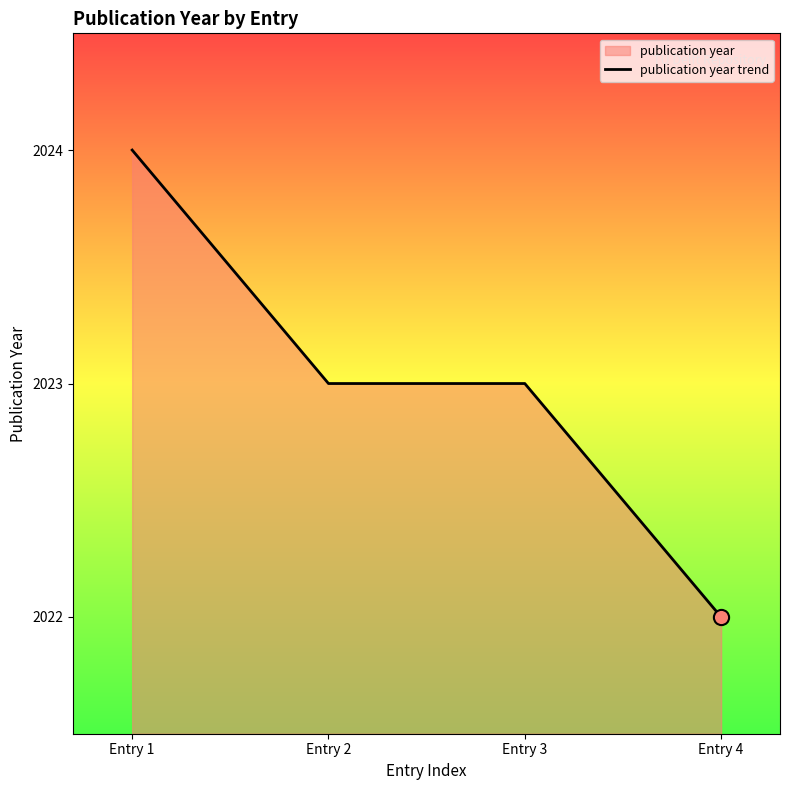

What is the change in value from Entry 1 to Entry 2?

-1